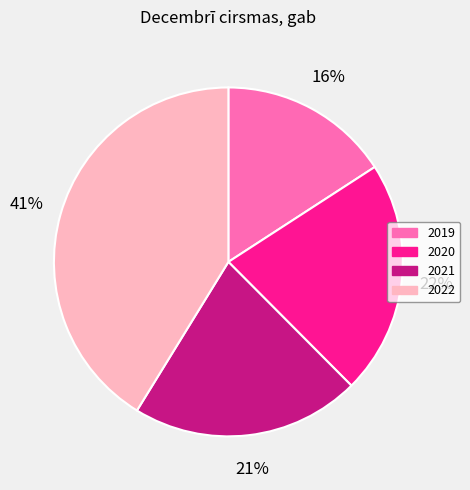

Is it true that 2022 is 33% of the pie?

False